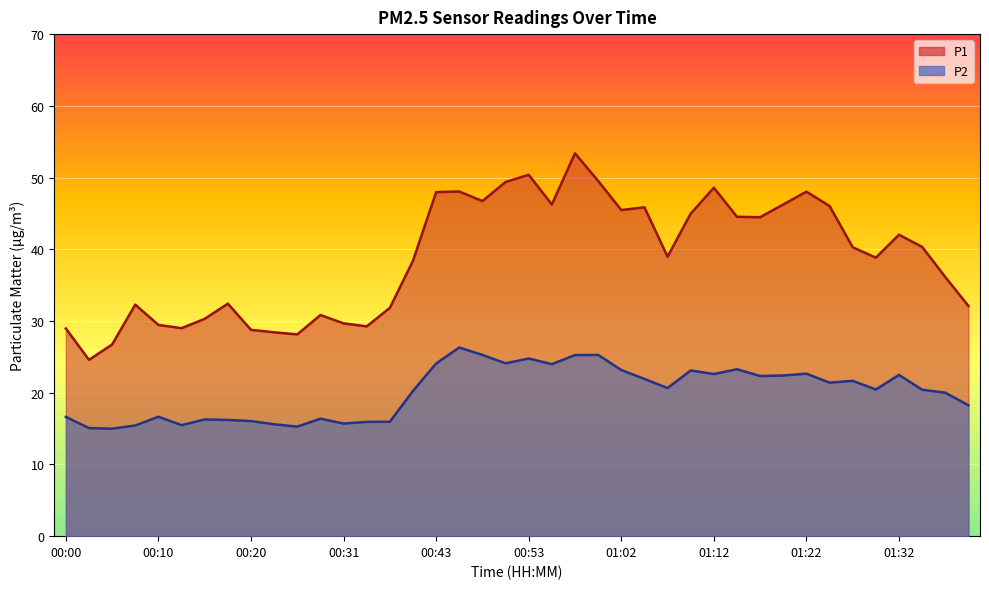

Reading right to left, list all the values displayed in this chart.

P1: 32.1	36.1	40.3	42.0	38.8	40.3	46.0	48.0	46.2	44.5	44.5	48.6	45.0	39.0	45.9	45.5	49.5	53.4	46.2	50.4	49.4	46.7	48.0	48.0	38.4	31.8	29.2	29.7	30.8	28.1	28.4	28.8	32.4	30.3	29.0	29.4	32.3	26.7	24.6	28.9
P2: 18.2	20.0	20.4	22.5	20.4	21.6	21.4	22.6	22.4	22.3	23.3	22.6	23.1	20.6	21.9	23.2	25.3	25.2	24.0	24.8	24.1	25.3	26.3	24.1	20.2	15.9	15.9	15.7	16.4	15.3	15.6	16.1	16.2	16.3	15.5	16.6	15.4	15.0	15.1	16.6